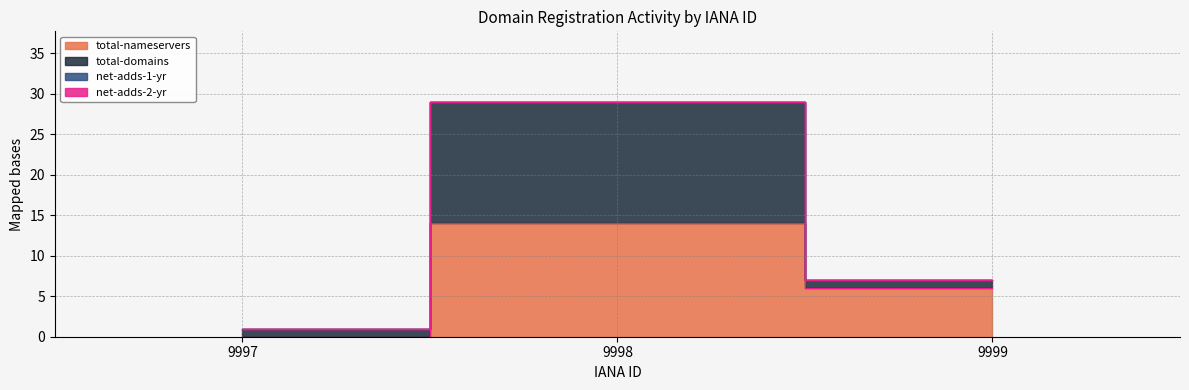

How many categories are shown in the chart?

3